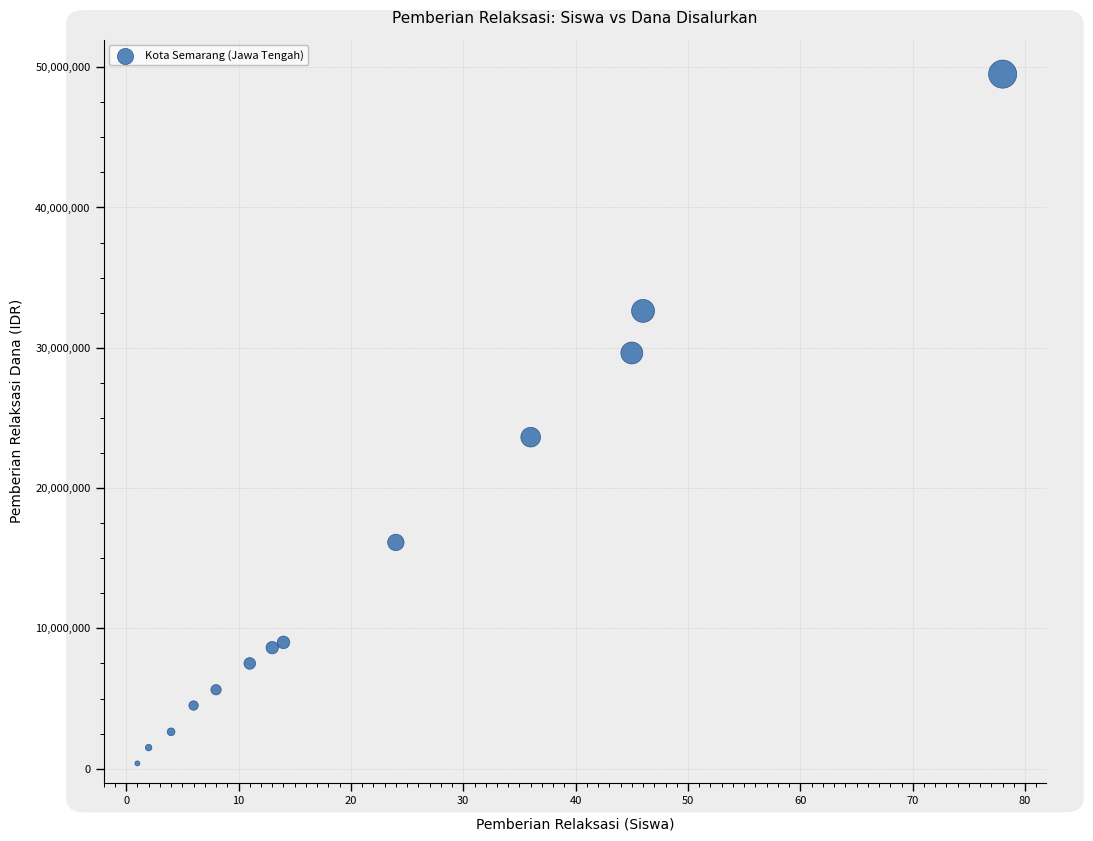

What Y value in the scatter plot is closest to 24937500?

23625000